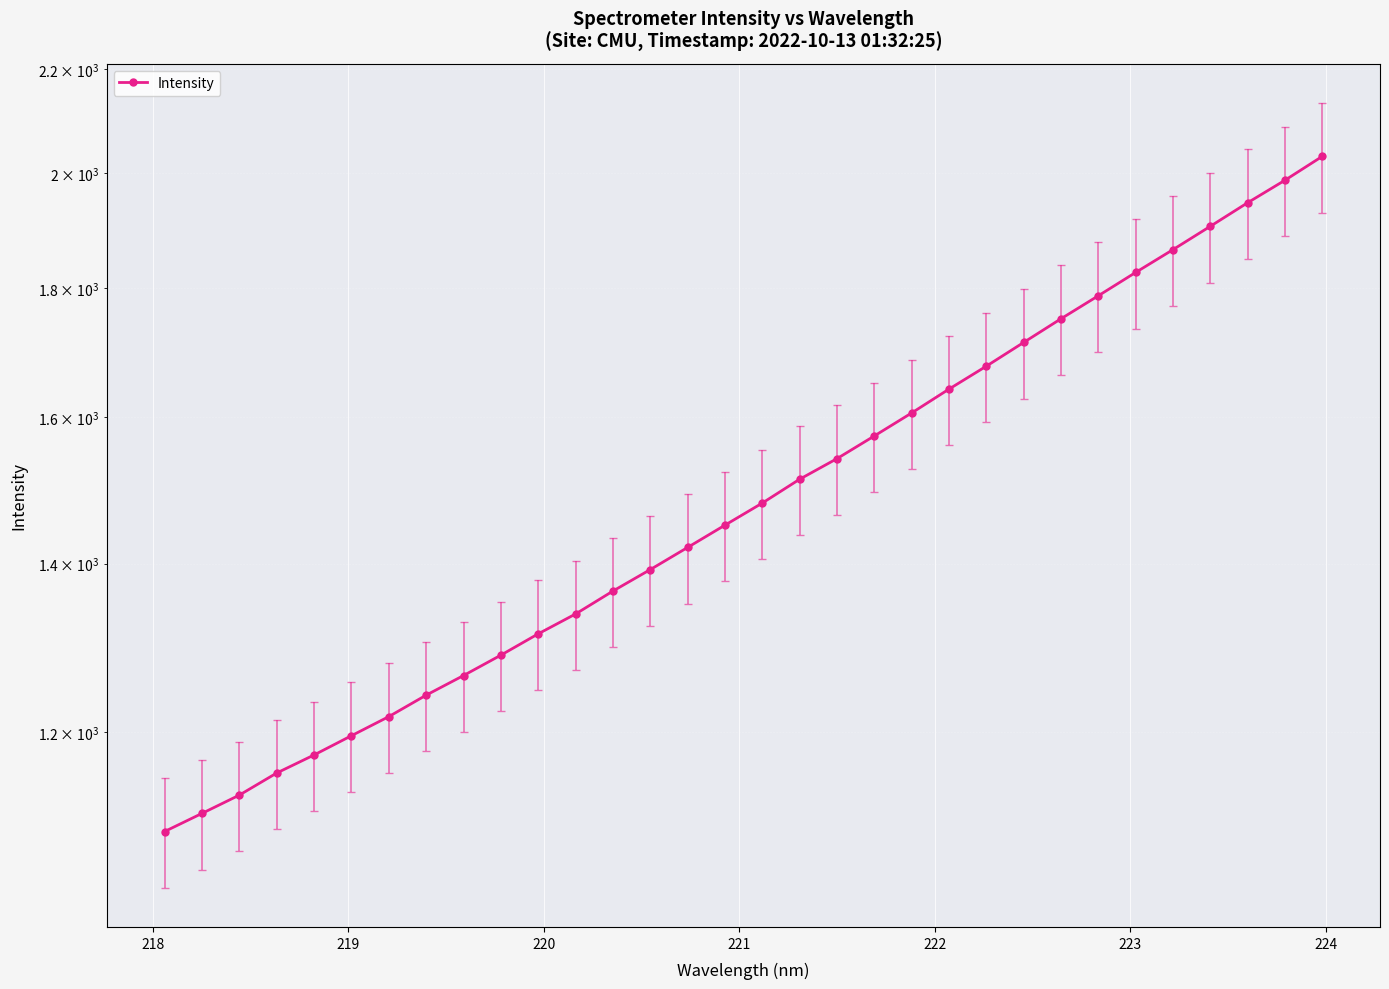

How many categories are shown in the chart?

32